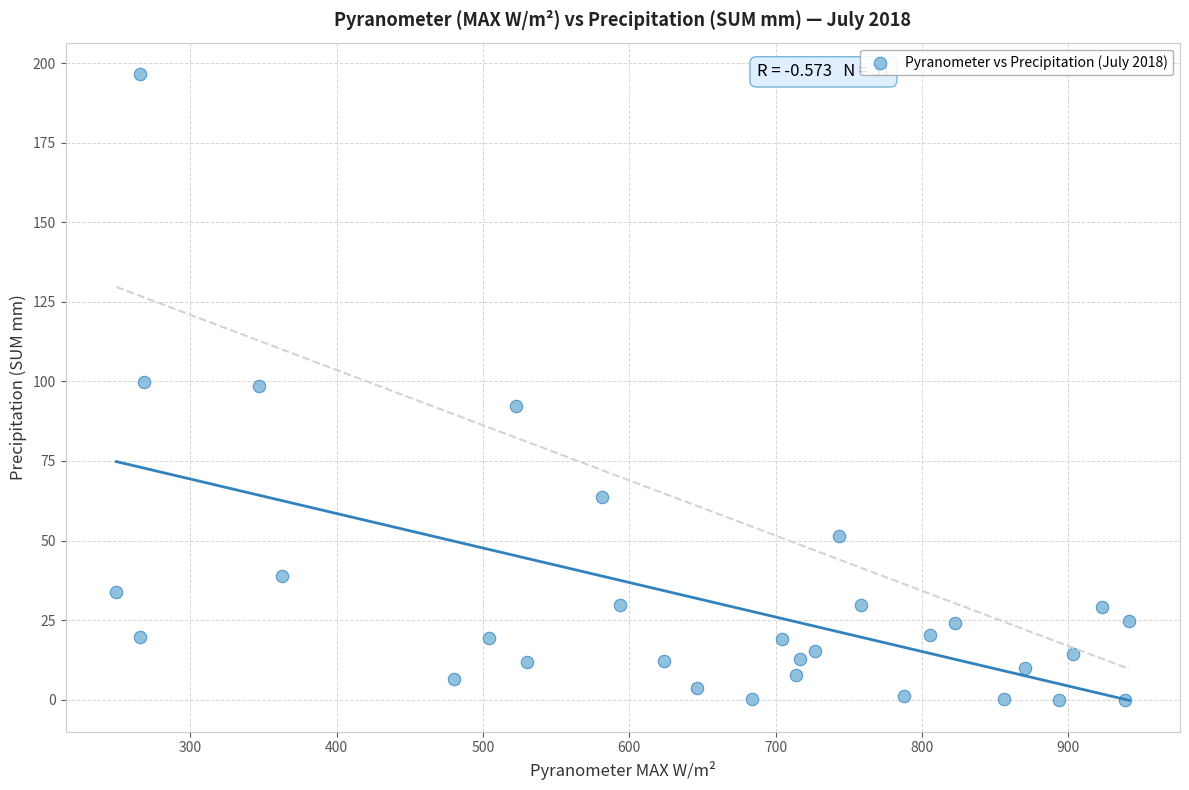

What is the range of Y values (max minus min)?

196.6